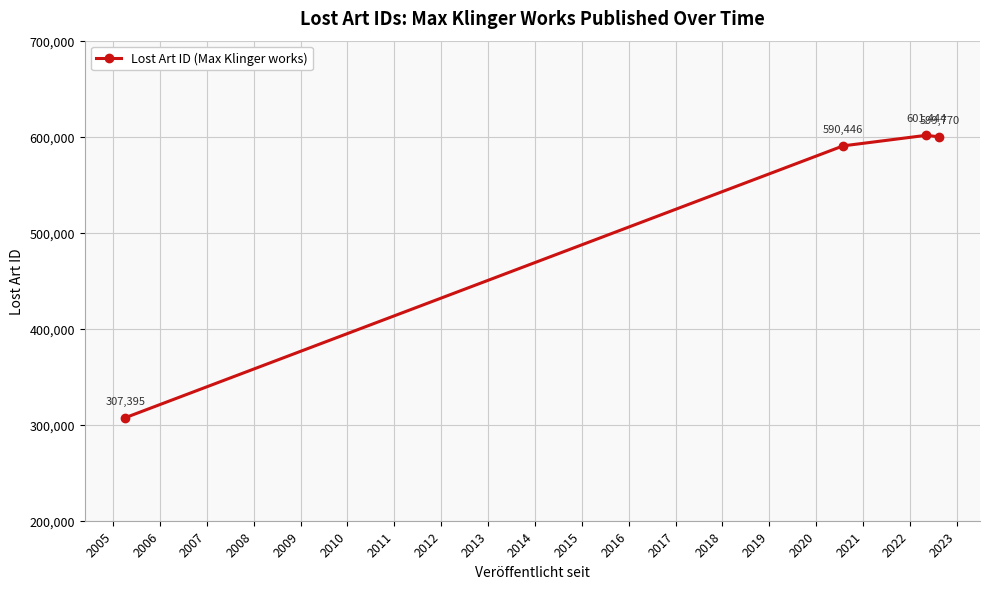

What is the minimum value shown in the chart?

307395